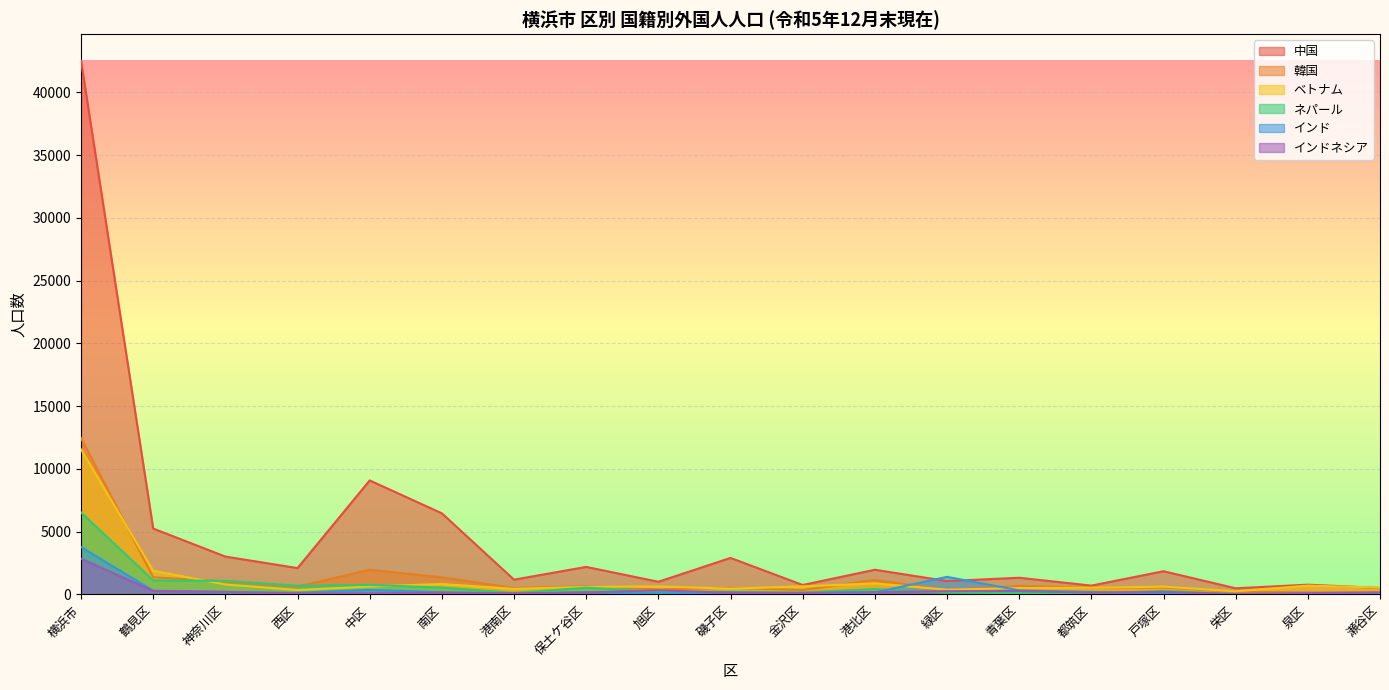

What position from the right is 戸塚区?

4